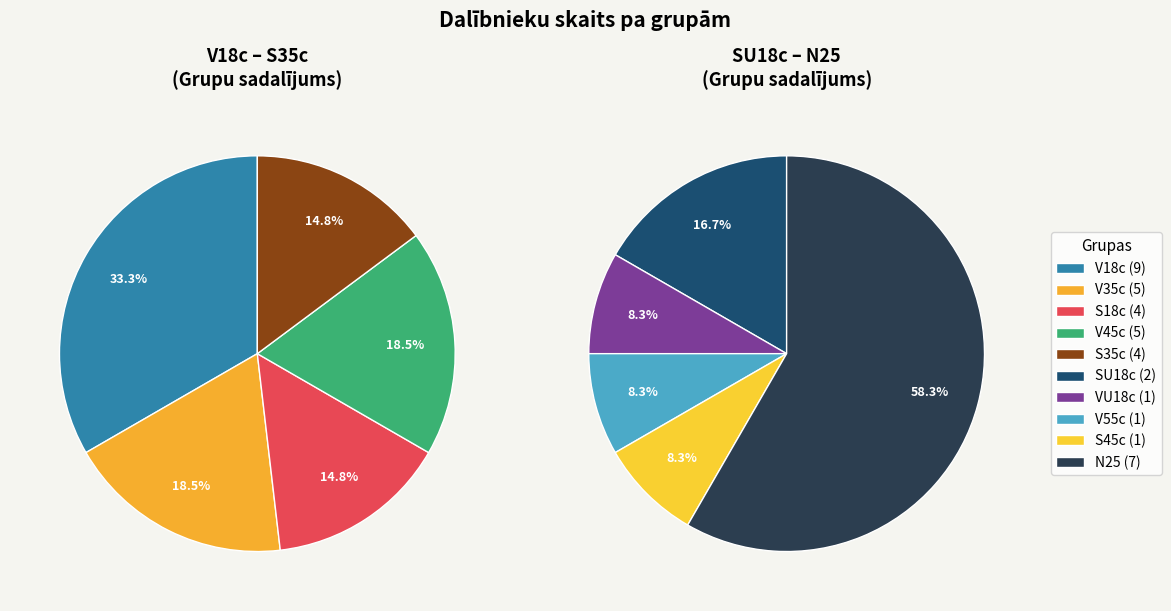

True or false: V35c accounts for 20% of the total.

False